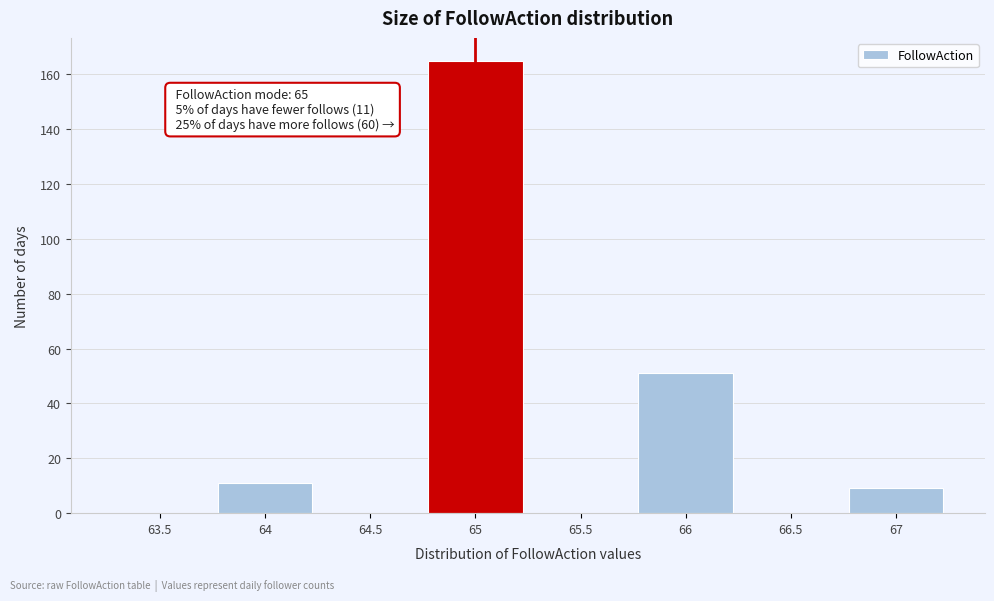

Reading left to right, list all the values displayed in this chart.

63.5=0	64=11	64.5=0	65=165	65.5=0	66=51	66.5=0	67=9